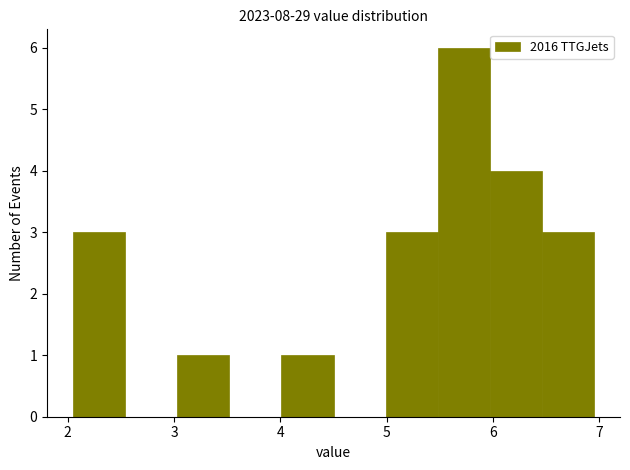

Over which range of the x-axis is the bar tallest?

5.48 to 5.97